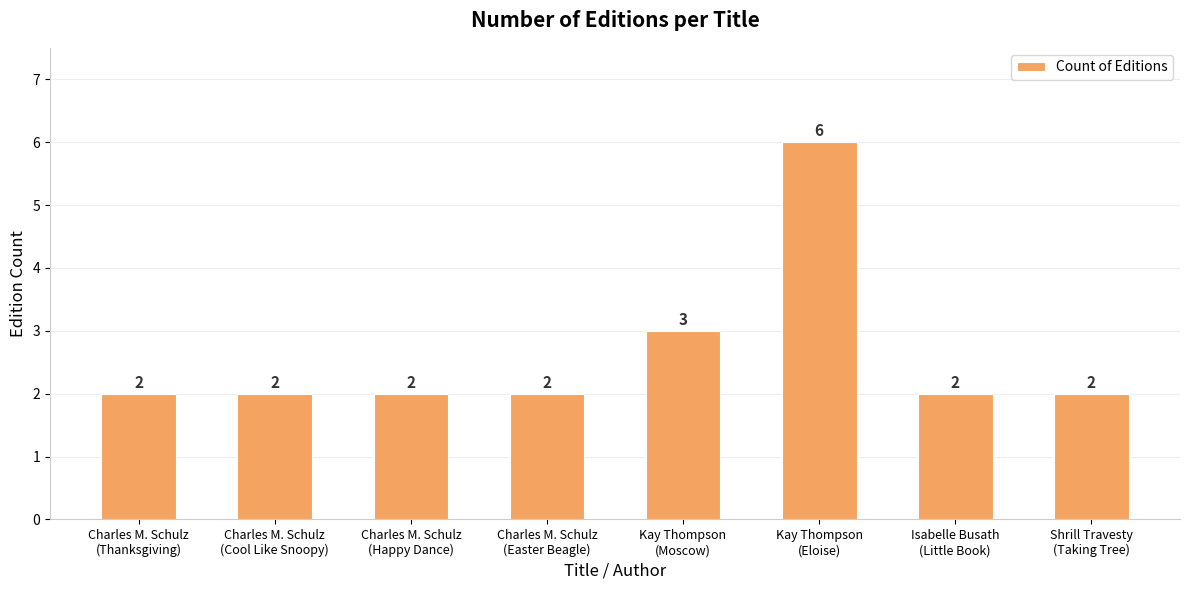

What is the greatest value displayed?

6